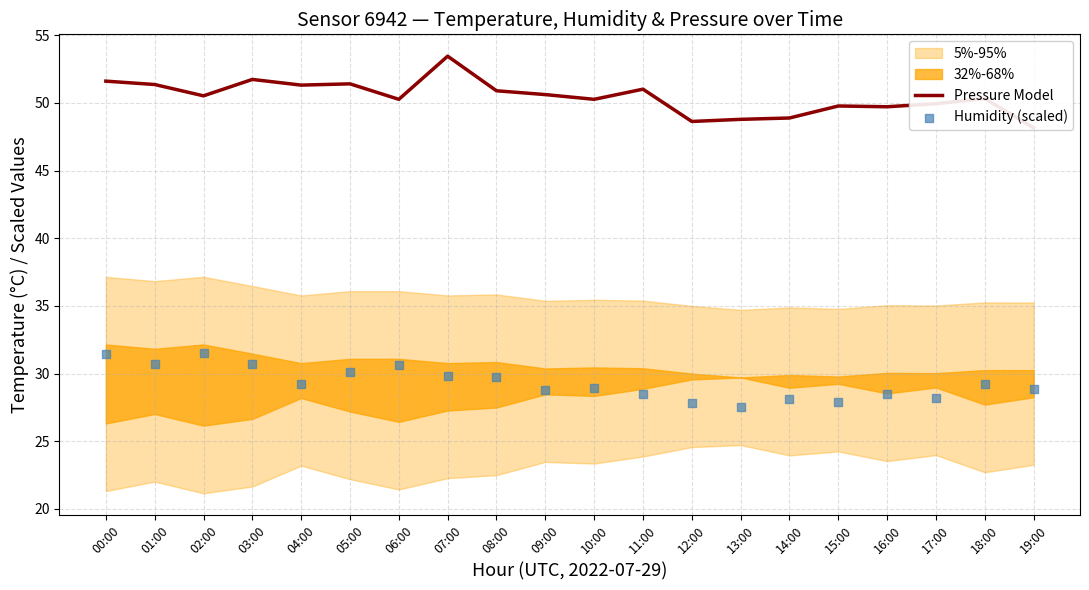

Which series has the largest total across all categories?

Pressure Model